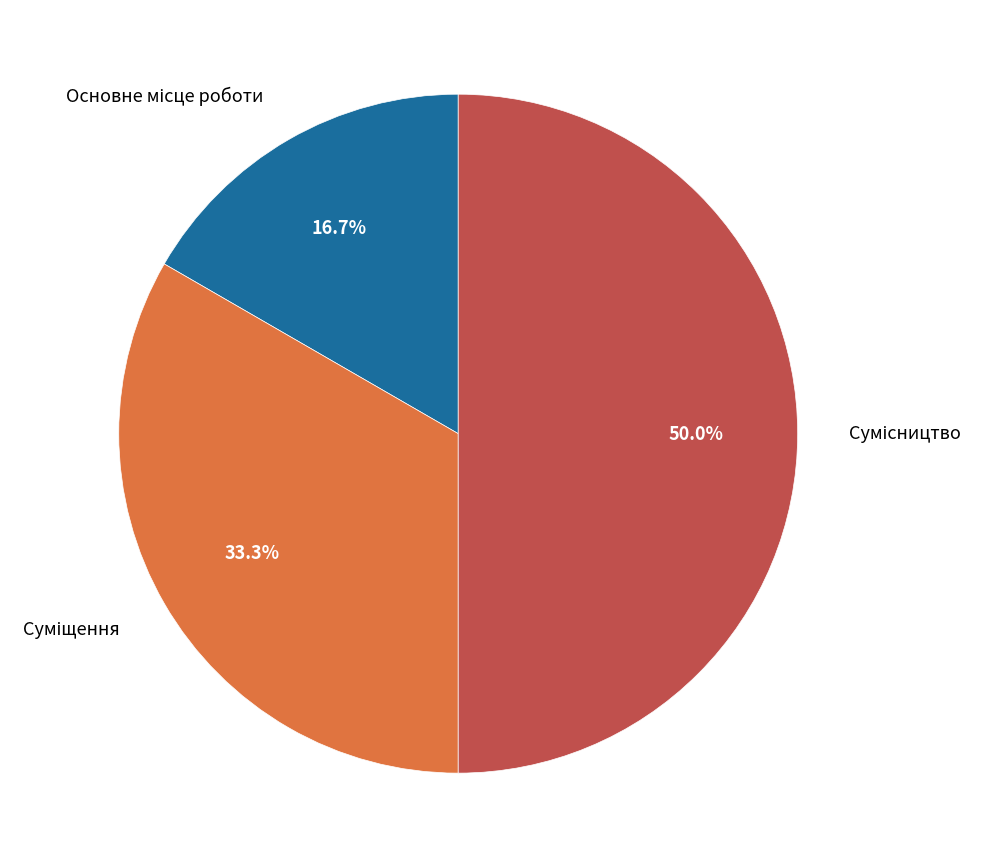

Is Сумісництво the majority of the pie?

No